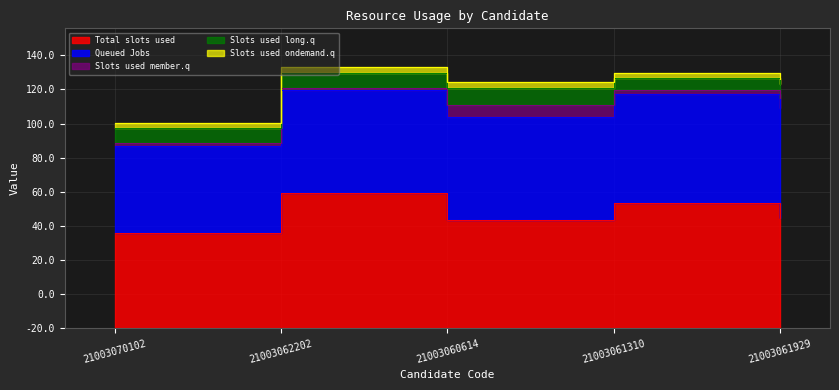

True or false: Total slots used and Queued Jobs intersect in this chart.

False